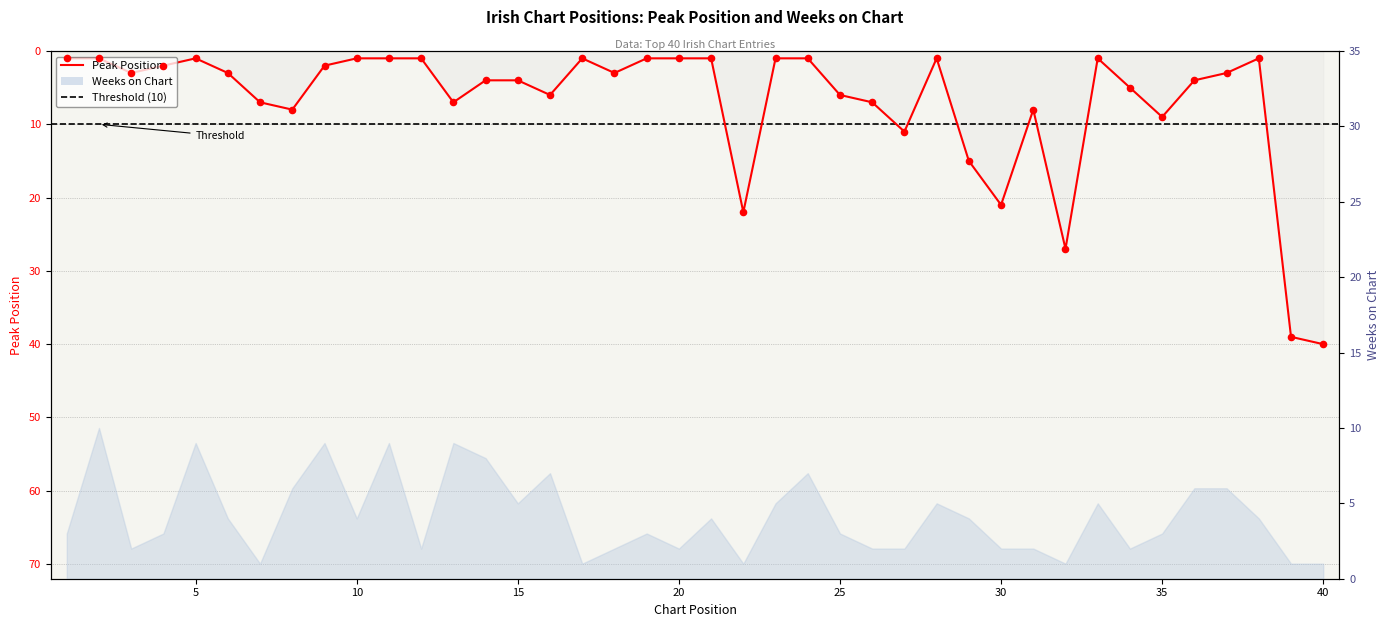

What is the change in value from 3 to 8?

+5